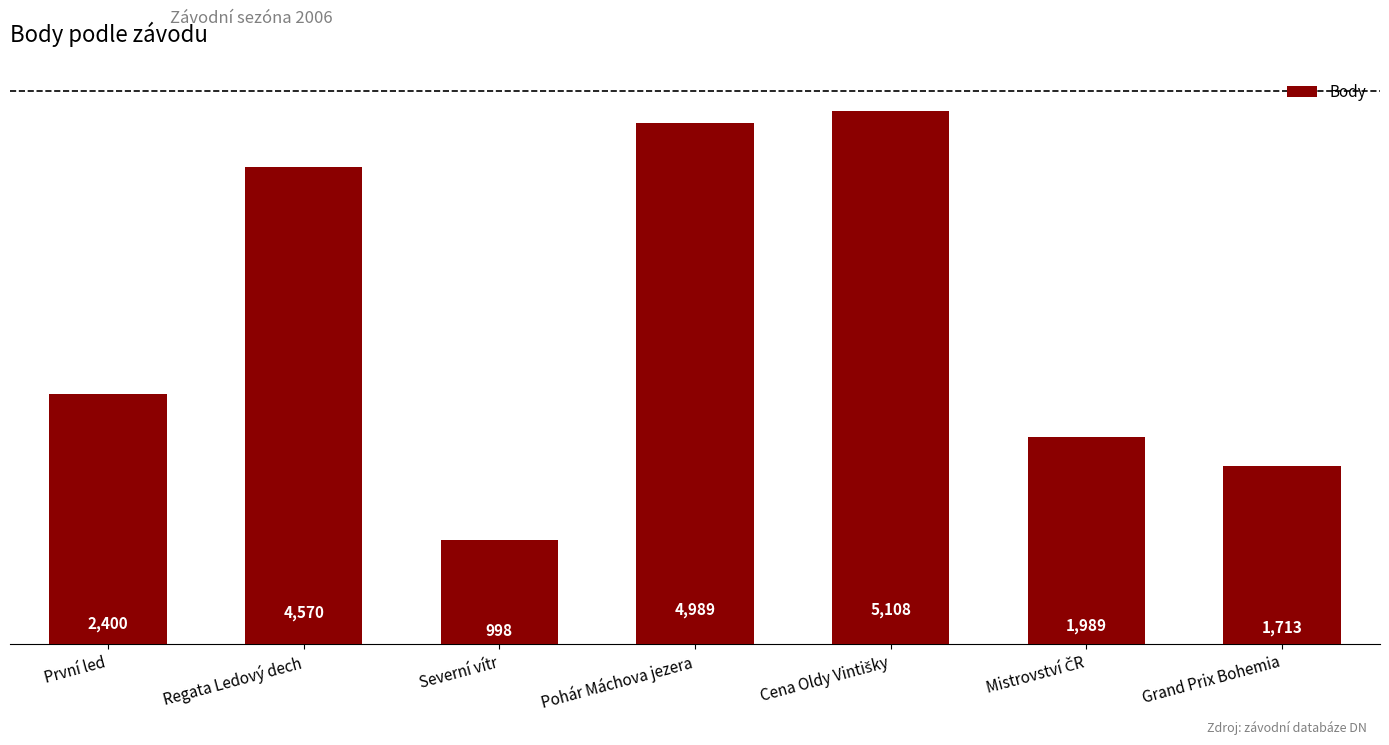

What is the ratio of the value at Grand Prix Bohemia to the value at První led?

0.7